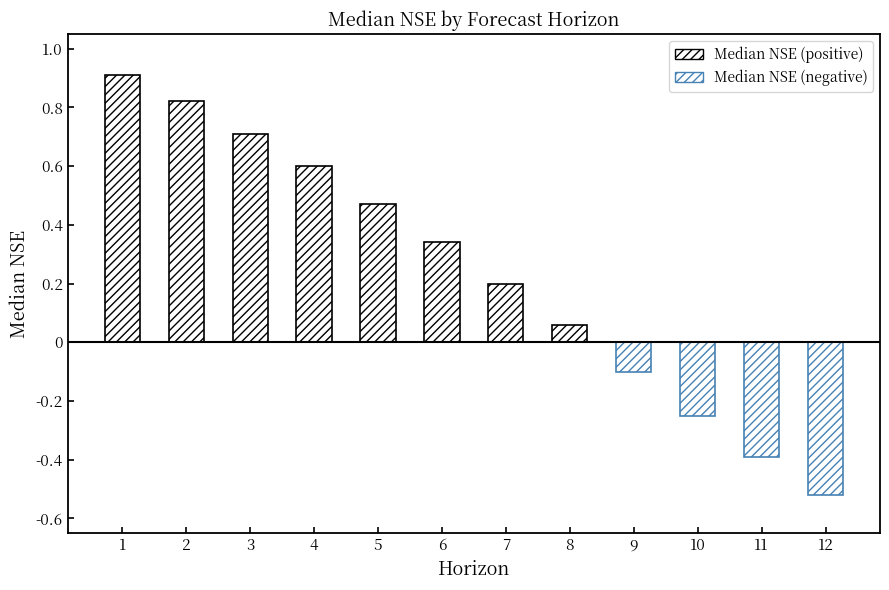

Reading left to right, list all the values displayed in this chart.

Median NSE (naïve forecast) (positive): 0.9	0.8	0.7	0.6	0.5	0.3	0.2	0.1	0.0	0.0	0.0	0.0
Median NSE (naïve forecast) (negative): 0.0	0.0	0.0	0.0	0.0	0.0	0.0	0.0	-0.1	-0.2	-0.4	-0.5